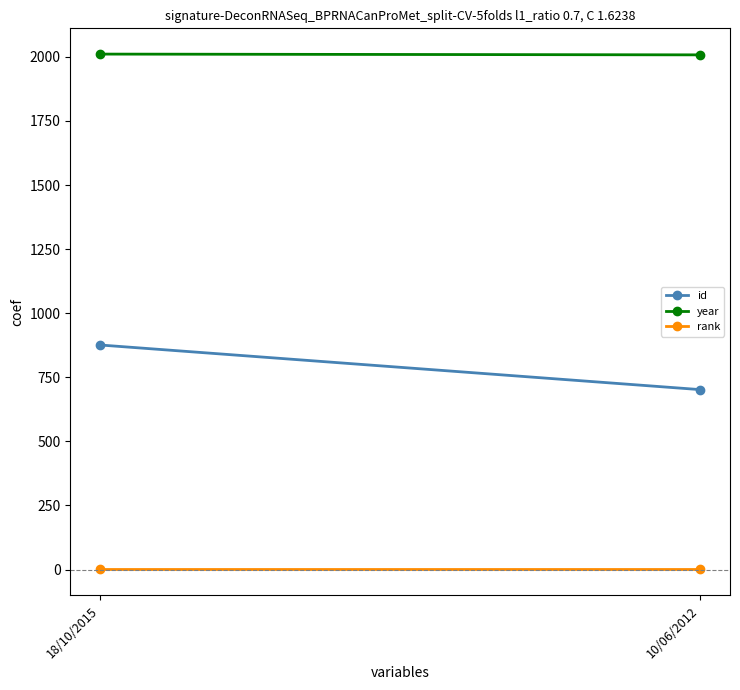

Reading left to right, extract all data points from this chart.

id: 876	702
year: 2011	2008
rank: 1	1